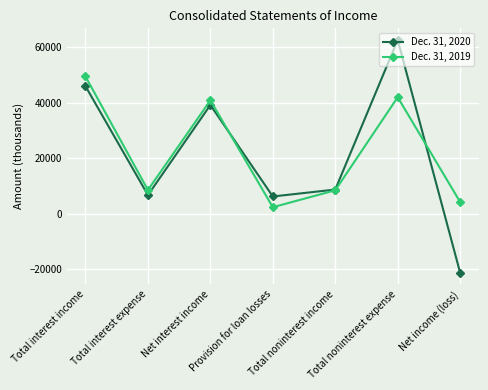

At which category is the sum across all series the highest?

Total noninterest expense